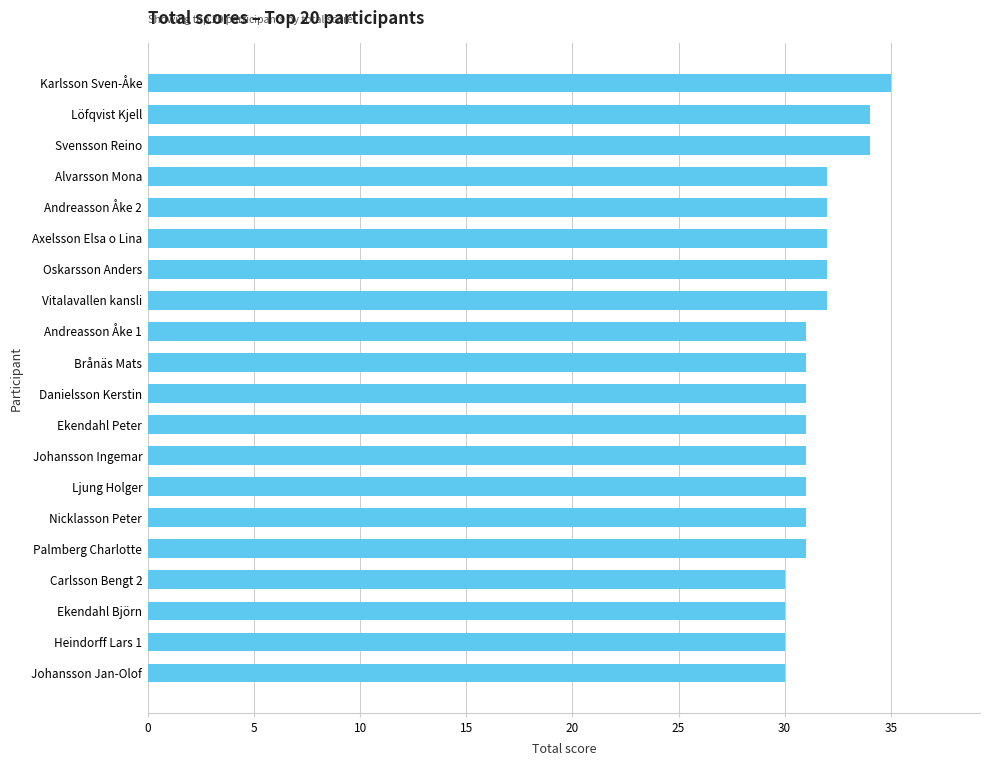

What is the difference between the maximum and minimum values?

5